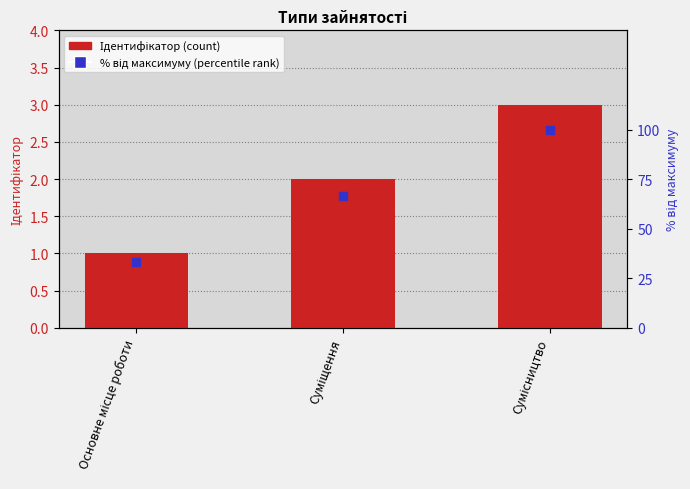

Which series reaches the minimum Y coordinate?

Ідентифікатор